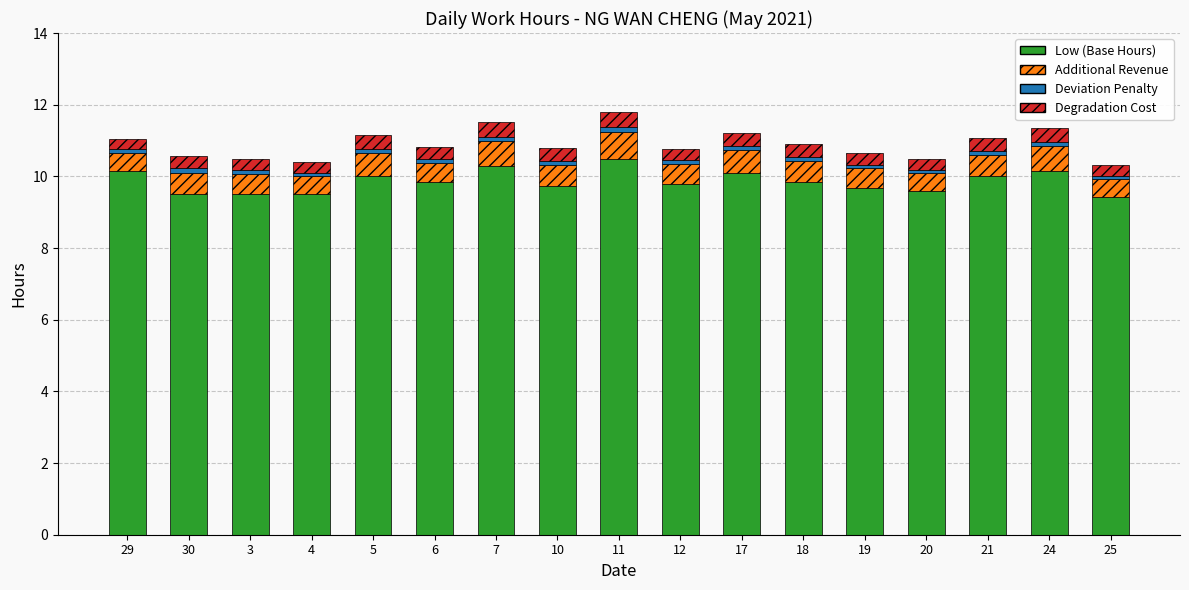

What is the difference between the maximum and minimum values in the Low (Base Hours) series?

1.1